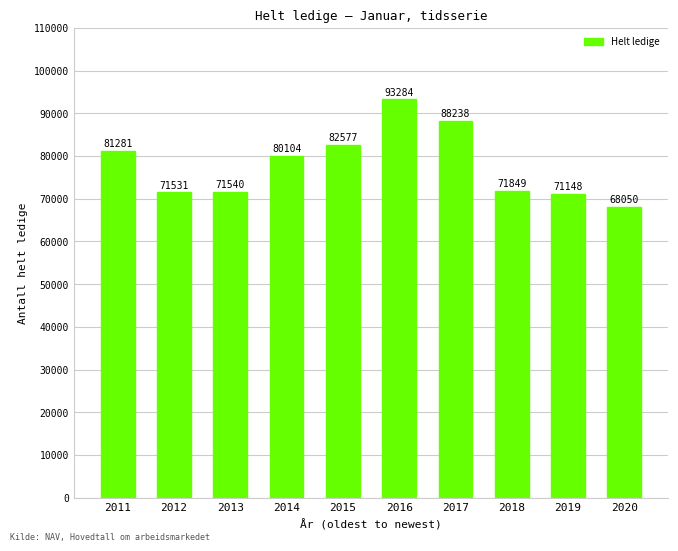

List the labels in order of value, smallest first.

2020, 2019, 2012, 2013, 2018, 2014, 2011, 2015, 2017, 2016